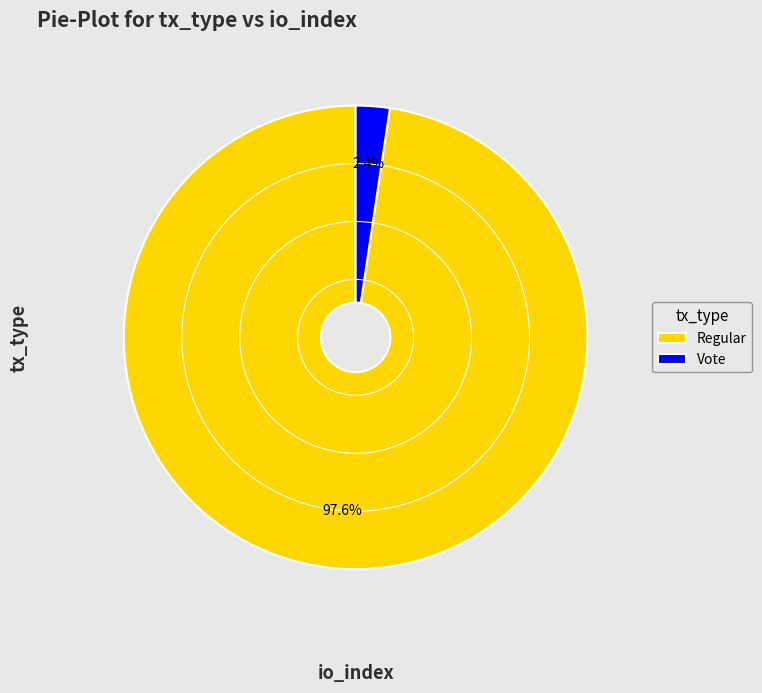

Which has a higher value, Vote or Regular?

Regular